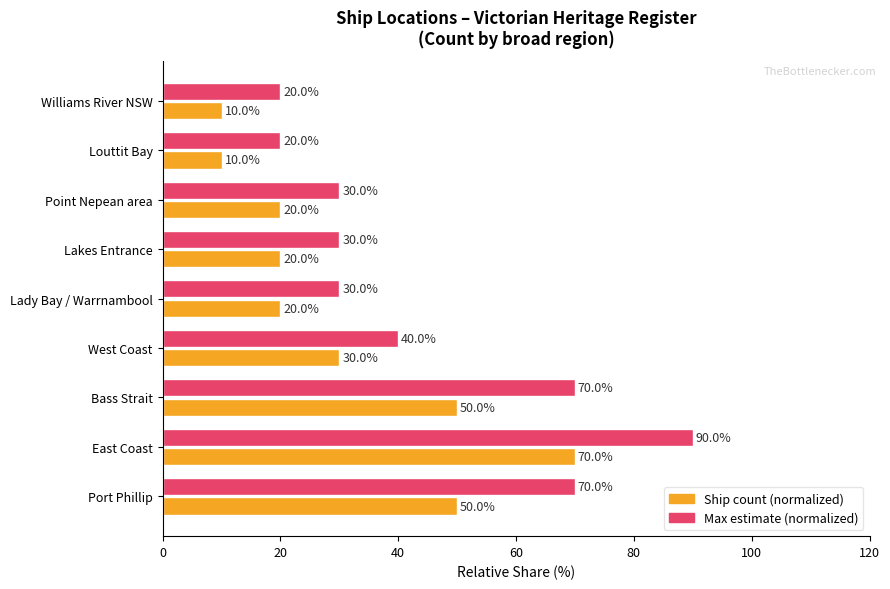

List the series in order of their peak value, lowest first.

Ship count (normalized), Max estimate (normalized)